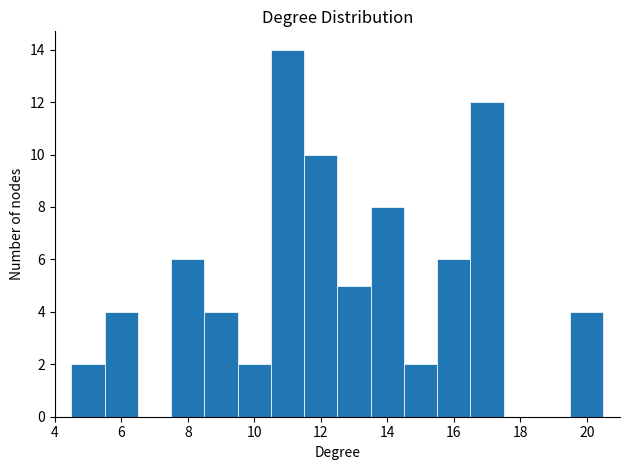

What is the height of the bar covering 13.5 to 14.5 on the x-axis? Neither the bar edges nor the heights are printed on the chart, so give them approximately, as read against the axes.

8